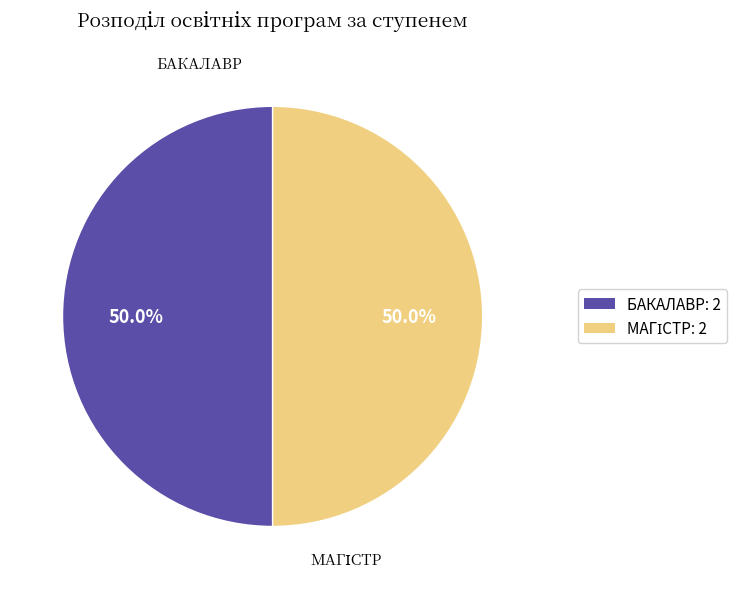

What portion of the pie excludes БАКАЛАВР: 2?

50.0%